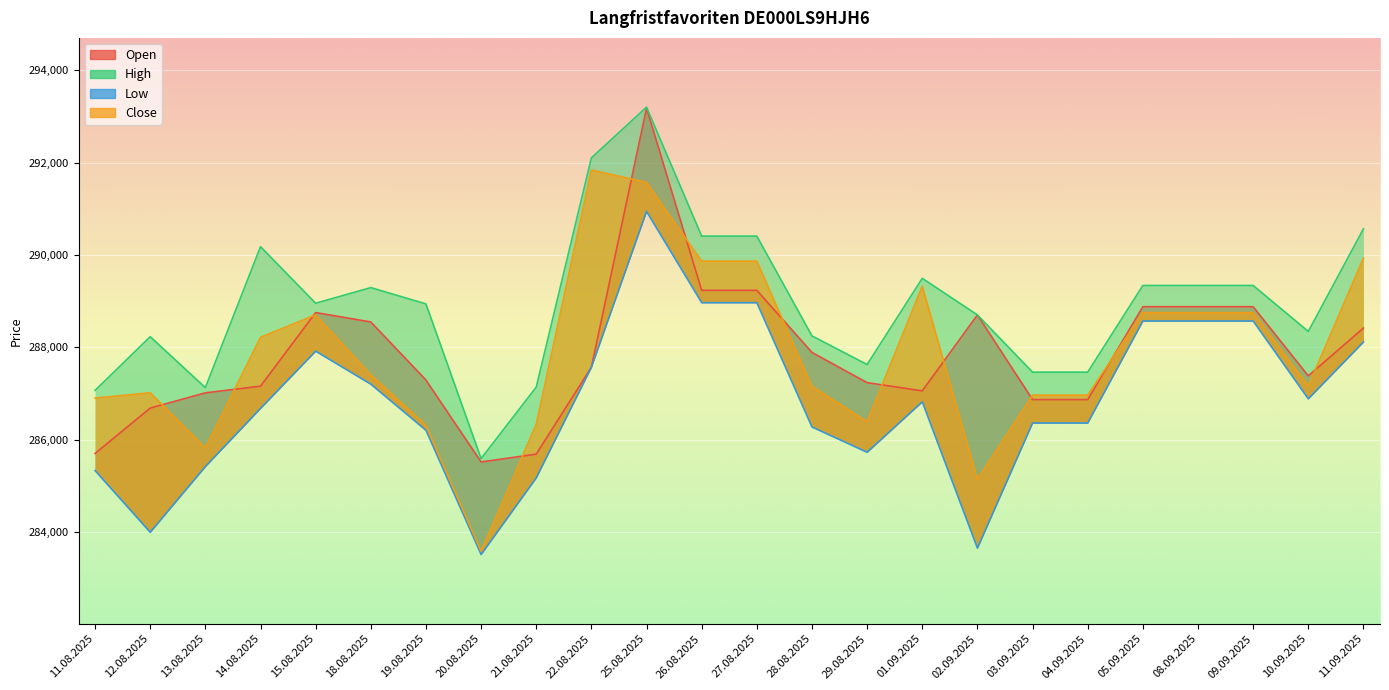

How many lines are shown in the chart?

4